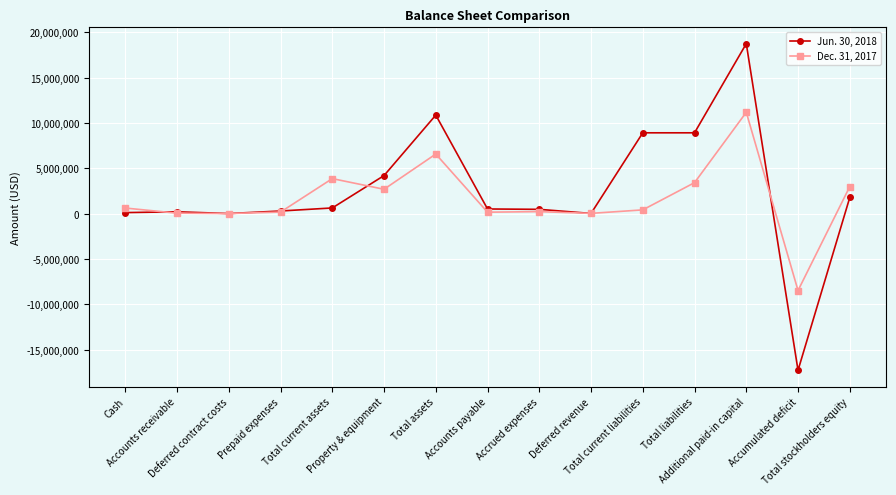

Which series has the widest spread of values?

Jun. 30, 2018